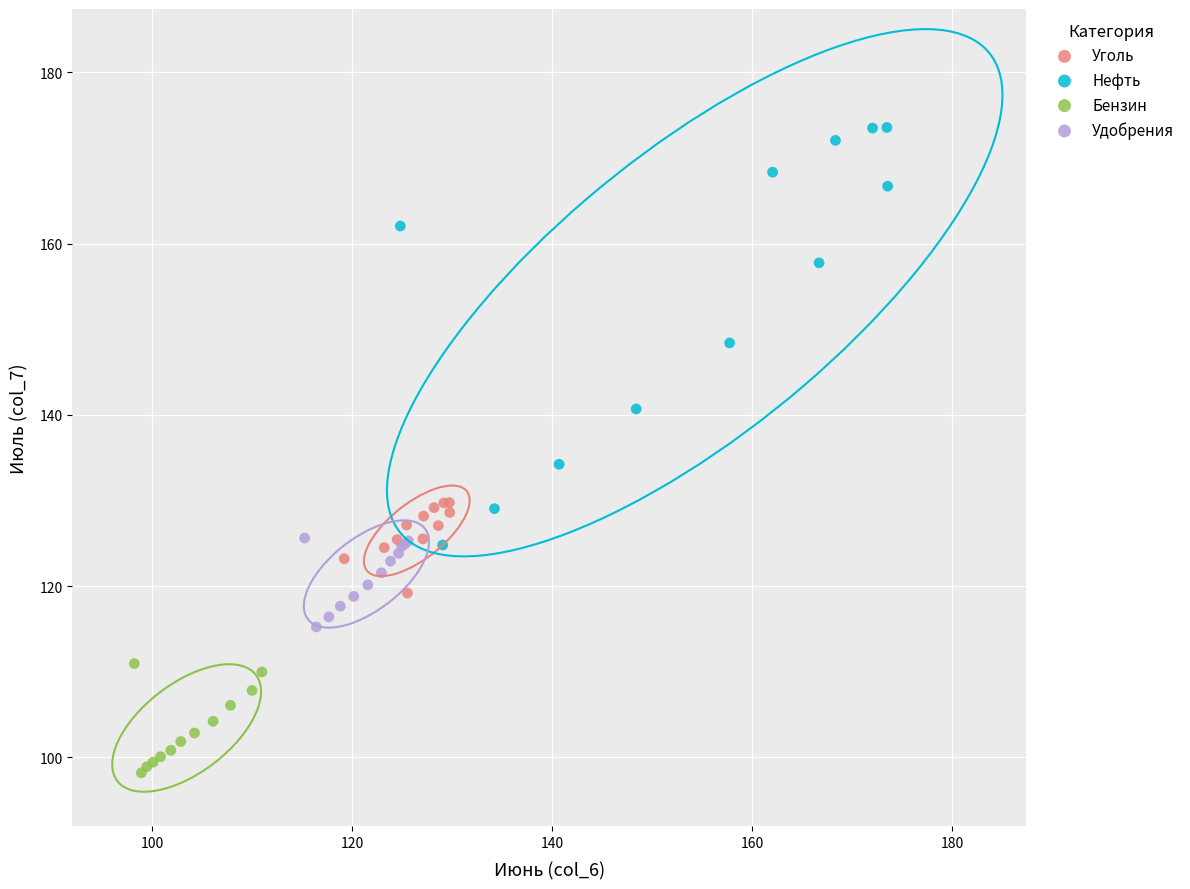

Which series contains the highest Y value?

Нефть